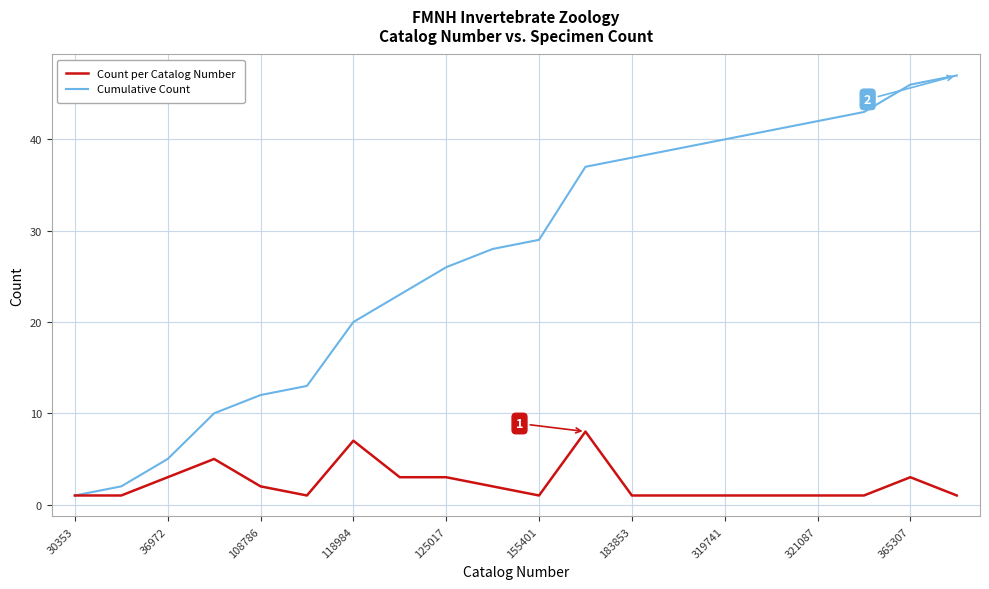

Which series has the largest range (max minus min)?

Cumulative Count